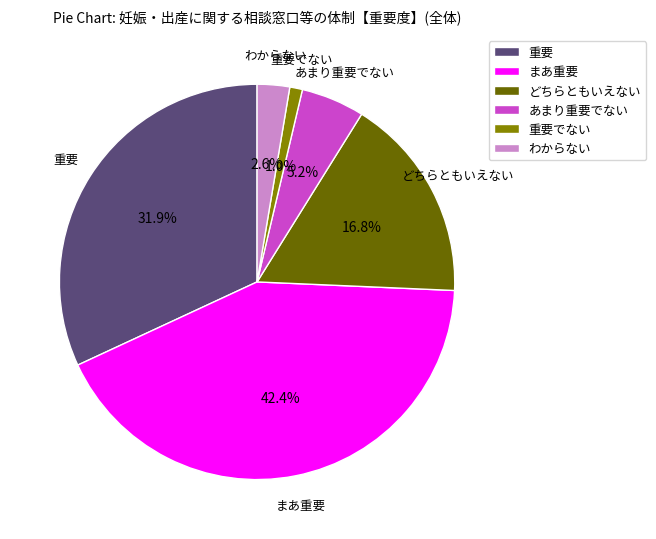

Is there a majority slice in this chart?

No